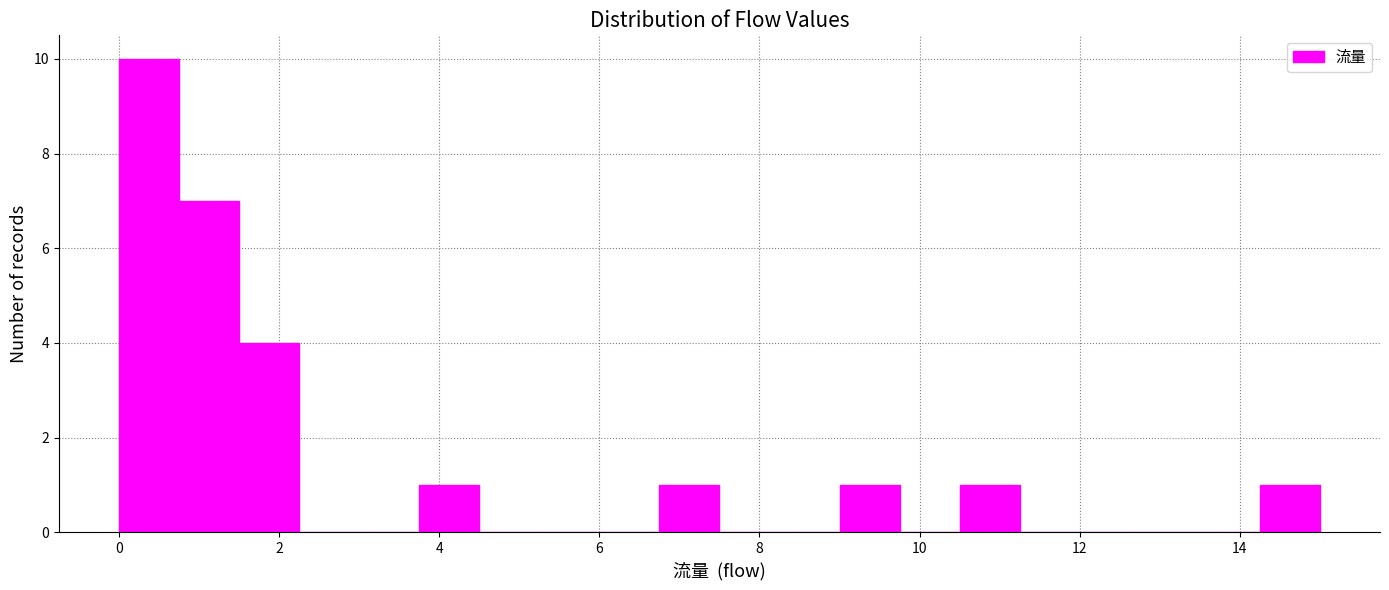

Read against the x-axis, roughly where is the centre of the tallest bar?

0.4